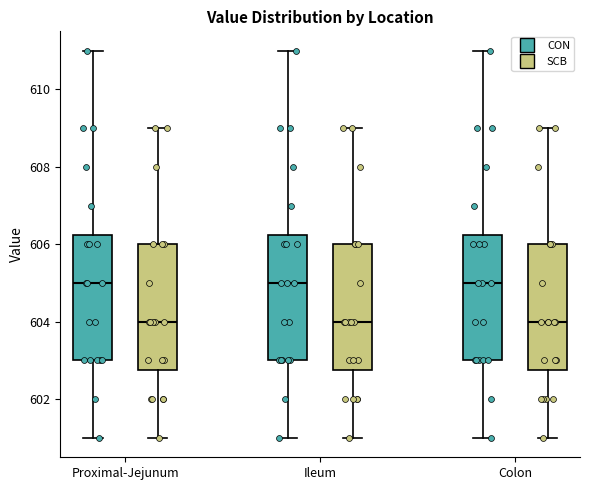

Reading left to right, transcribe this box plot: for each box, give where its median line is, the range the box spans, and where its two whiskers end, as read against the y-axis. The values are not printed on the chart, so give them approximately, as read against the axis.

Proximal-Jejunum (CON): median 605.0, box 603.0 to 606.2, whiskers 601.0 to 611.0
Proximal-Jejunum (SCB): median 604.0, box 602.8 to 606.0, whiskers 601.0 to 609.0
Ileum (CON): median 605.0, box 603.0 to 606.2, whiskers 601.0 to 611.0
Ileum (SCB): median 604.0, box 602.8 to 606.0, whiskers 601.0 to 609.0
Colon (CON): median 605.0, box 603.0 to 606.2, whiskers 601.0 to 611.0
Colon (SCB): median 604.0, box 602.8 to 606.0, whiskers 601.0 to 609.0